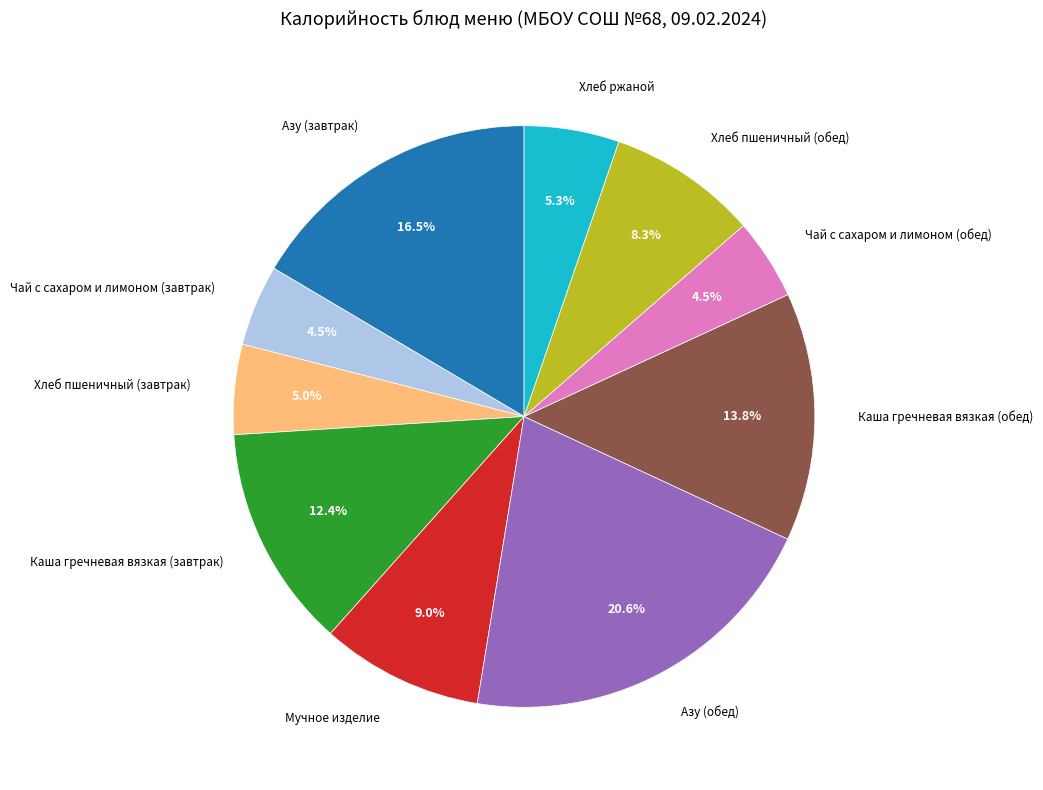

Does any single category account for the majority?

No